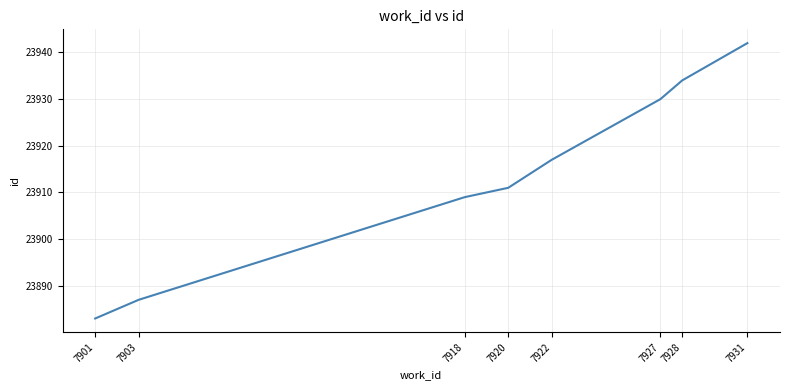

Which has a higher value, 7920 or 7901?

7920